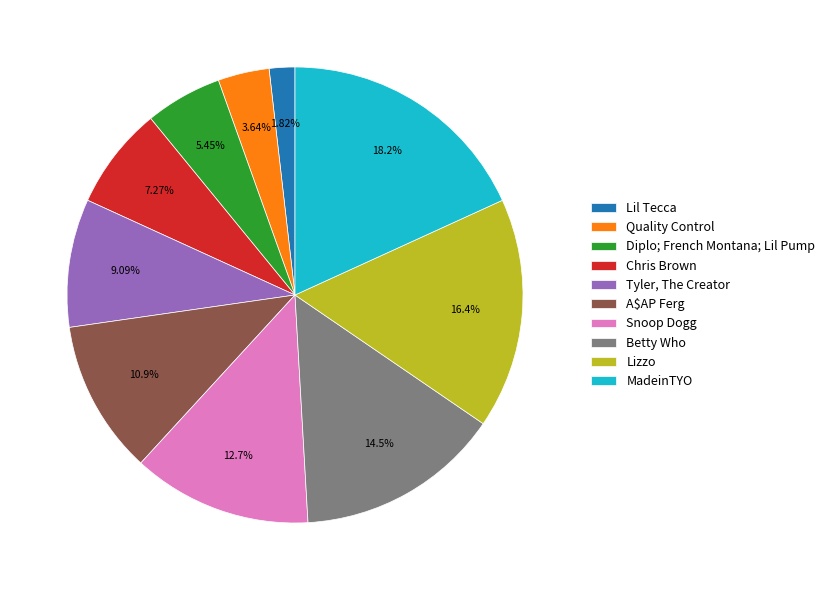

What is the ratio of the value at Lizzo to the value at Tyler, The Creator?

1.8